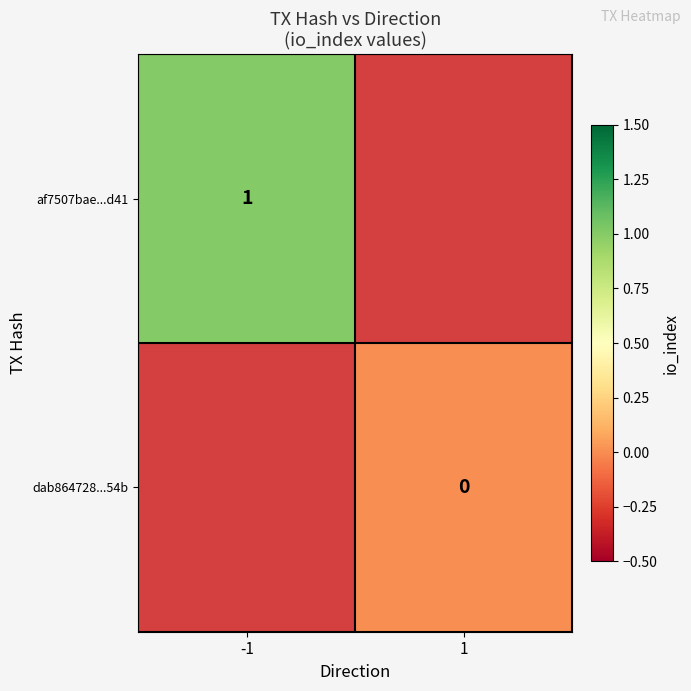

Is the value of af7507bae...d41 at -1 greater than the value of dab864728...54b at 1?

Yes